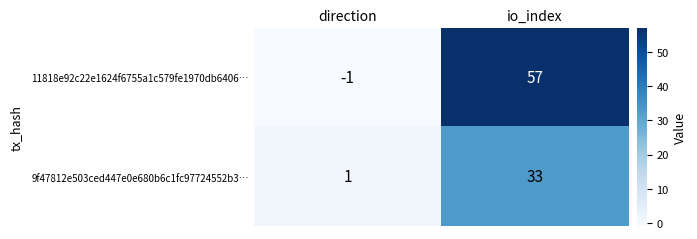

What is the difference between the 9f47812e503ced447e0e680b6c1fc97724552b3… values at io_index and direction?

32